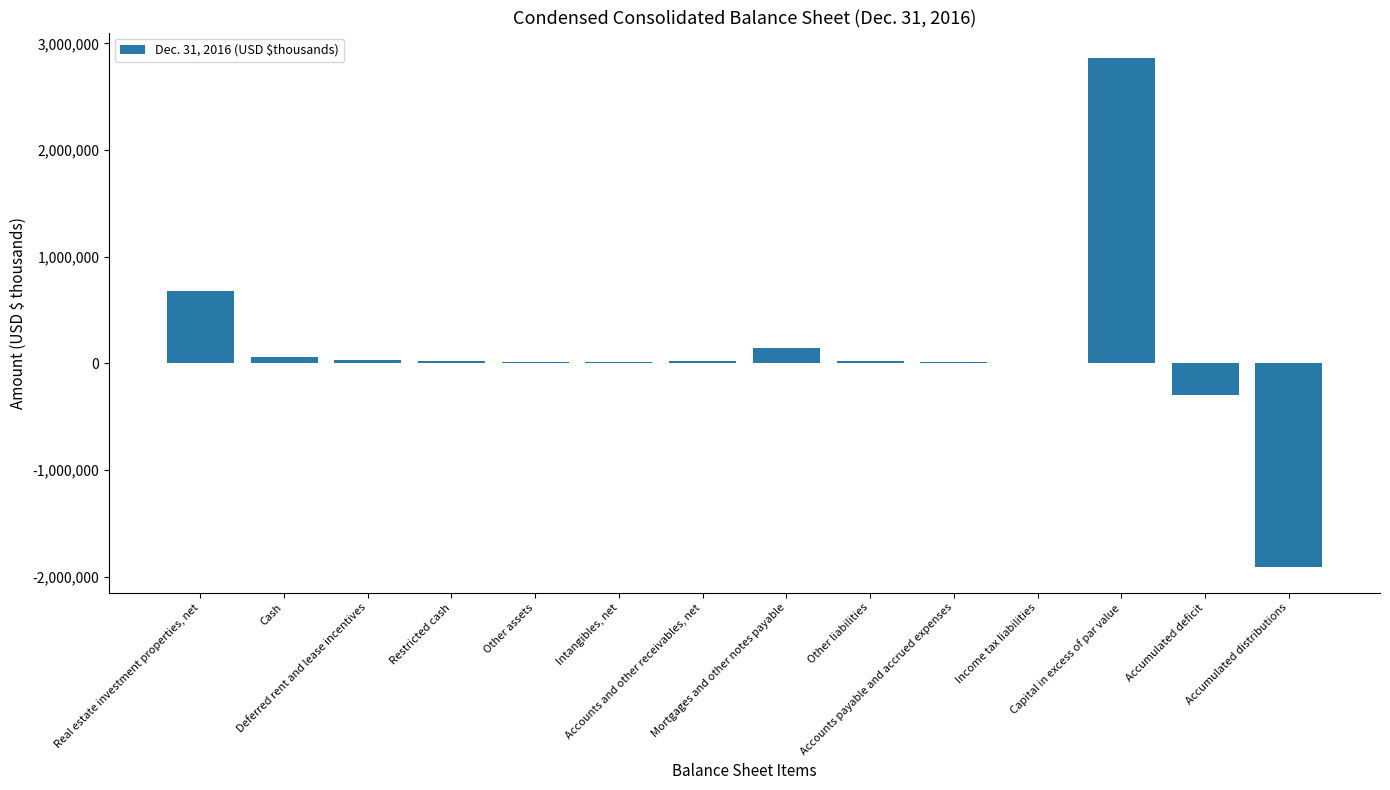

What is the sum of all values?

1689140